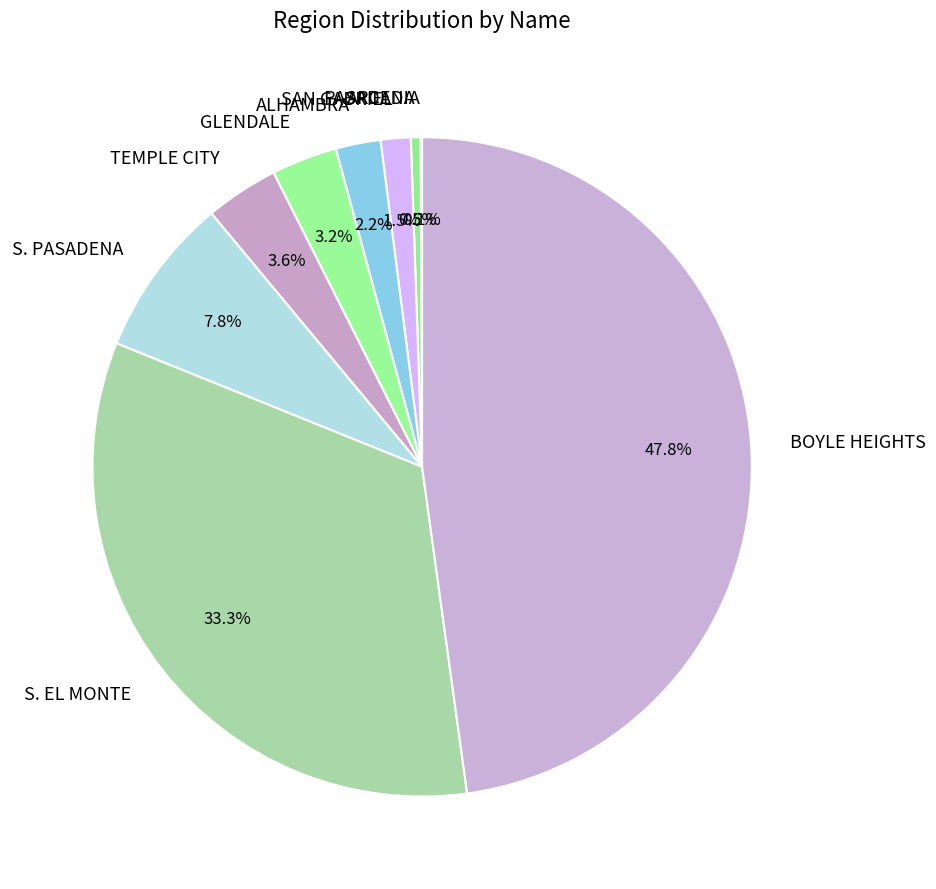

To the nearest percent, what is the difference between the largest and smallest slice percentages?

48%